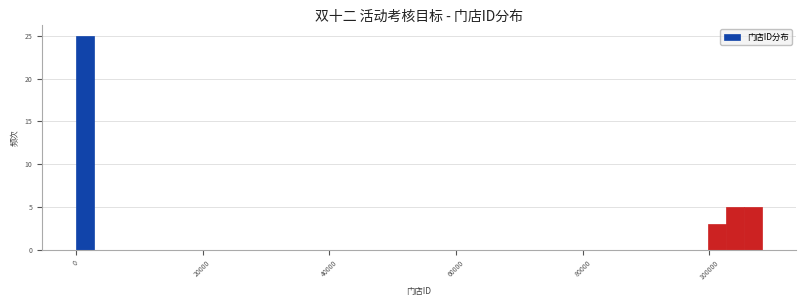

Around what value on the x-axis is the tallest bar? Give the approximate position of its centre, as read against the axis.

2000